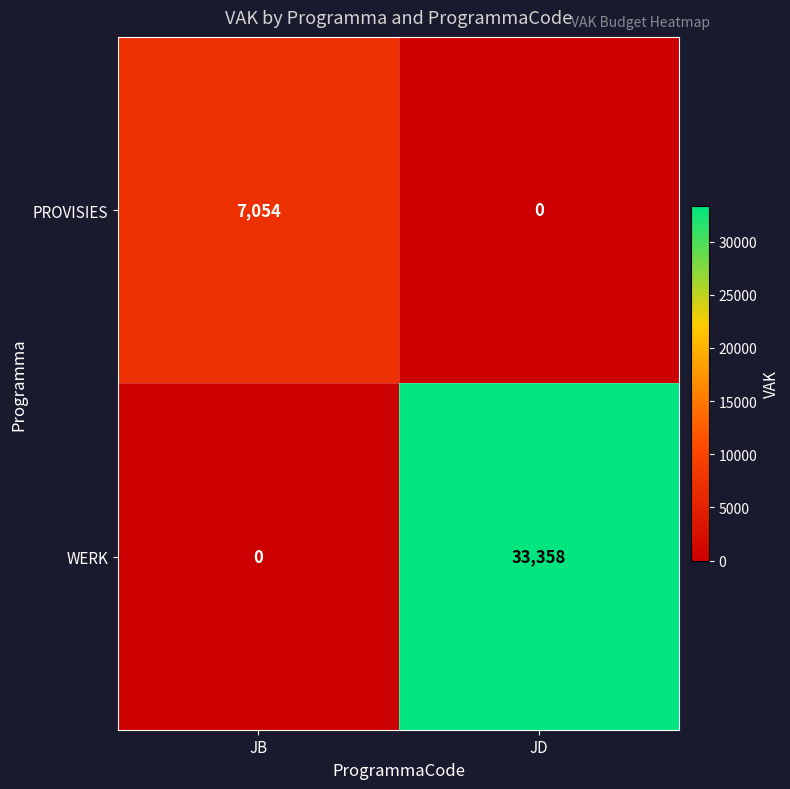

How many values in WERK are above zero?

1